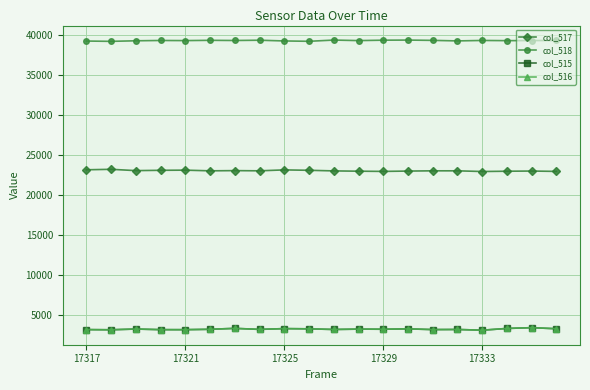

True or false: col_517 has more than 0 interior local peaks.

True